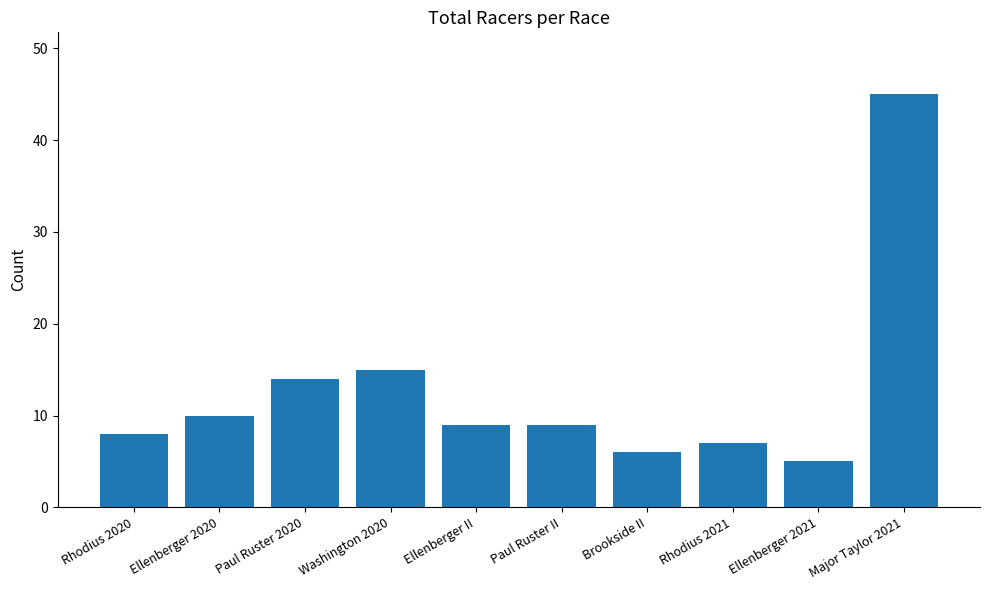

Reading left to right, transcribe all the data shown in this chart.

Rhodius 2020=8	Ellenberger 2020=10	Paul Ruster 2020=14	Washington 2020=15	Ellenberger II=9	Paul Ruster II=9	Brookside II=6	Rhodius 2021=7	Ellenberger 2021=5	Major Taylor 2021=45